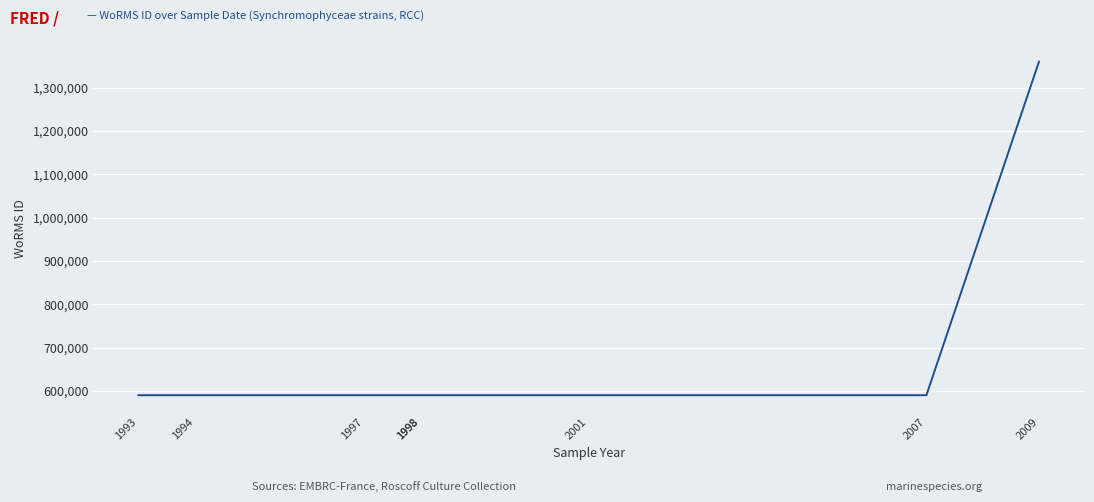

What is the difference between the second highest and minimum values?

1